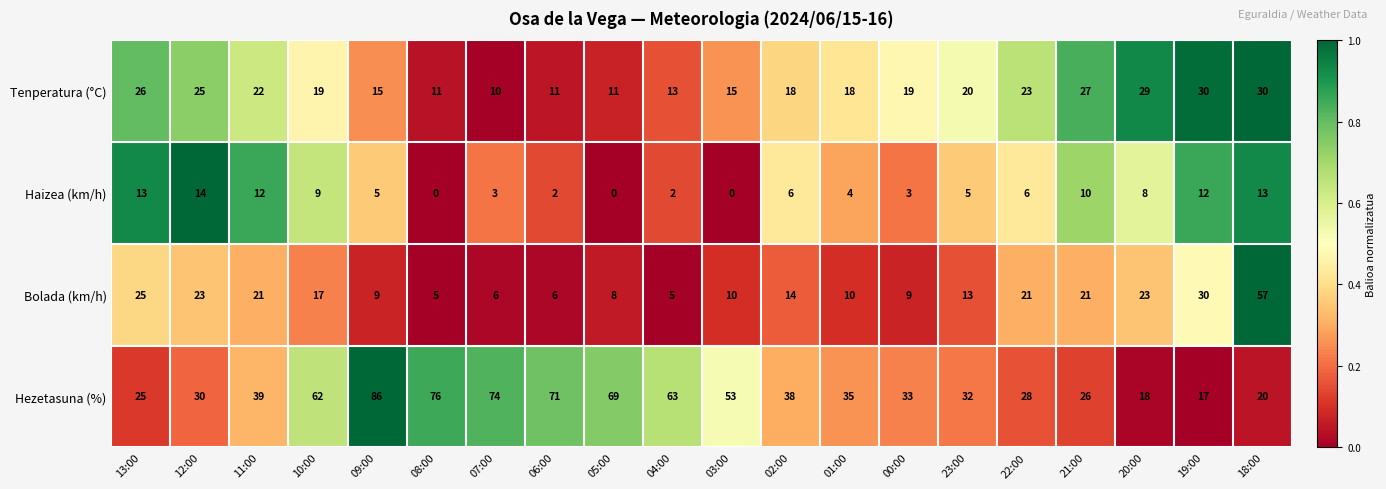

What is the spread (max minus min) of values at 11:00?

27